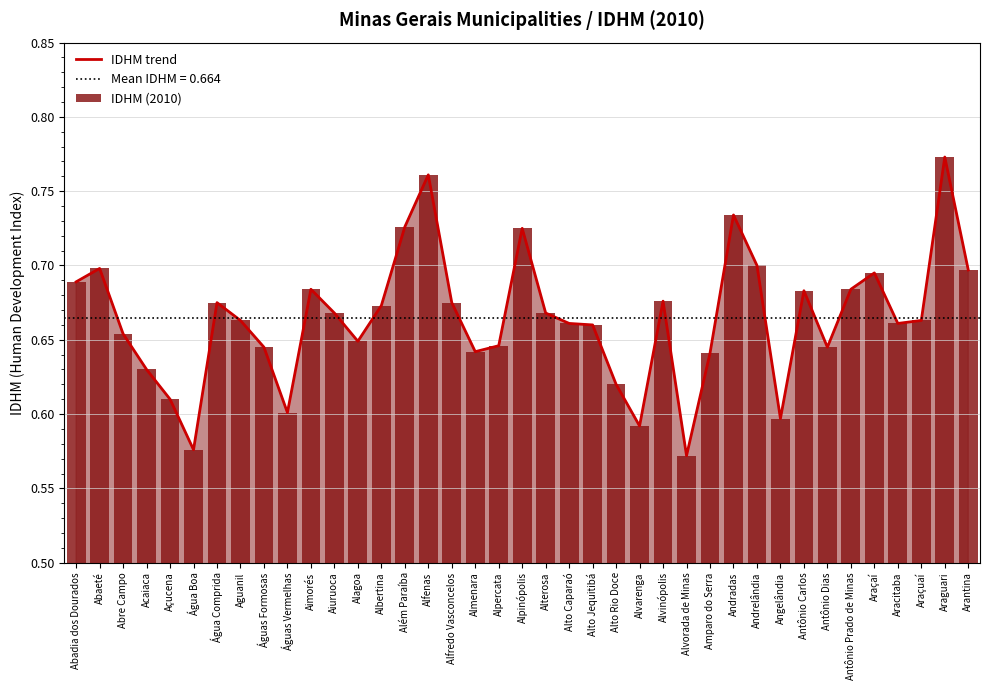

Which series has the largest range (max minus min)?

IDHM trend